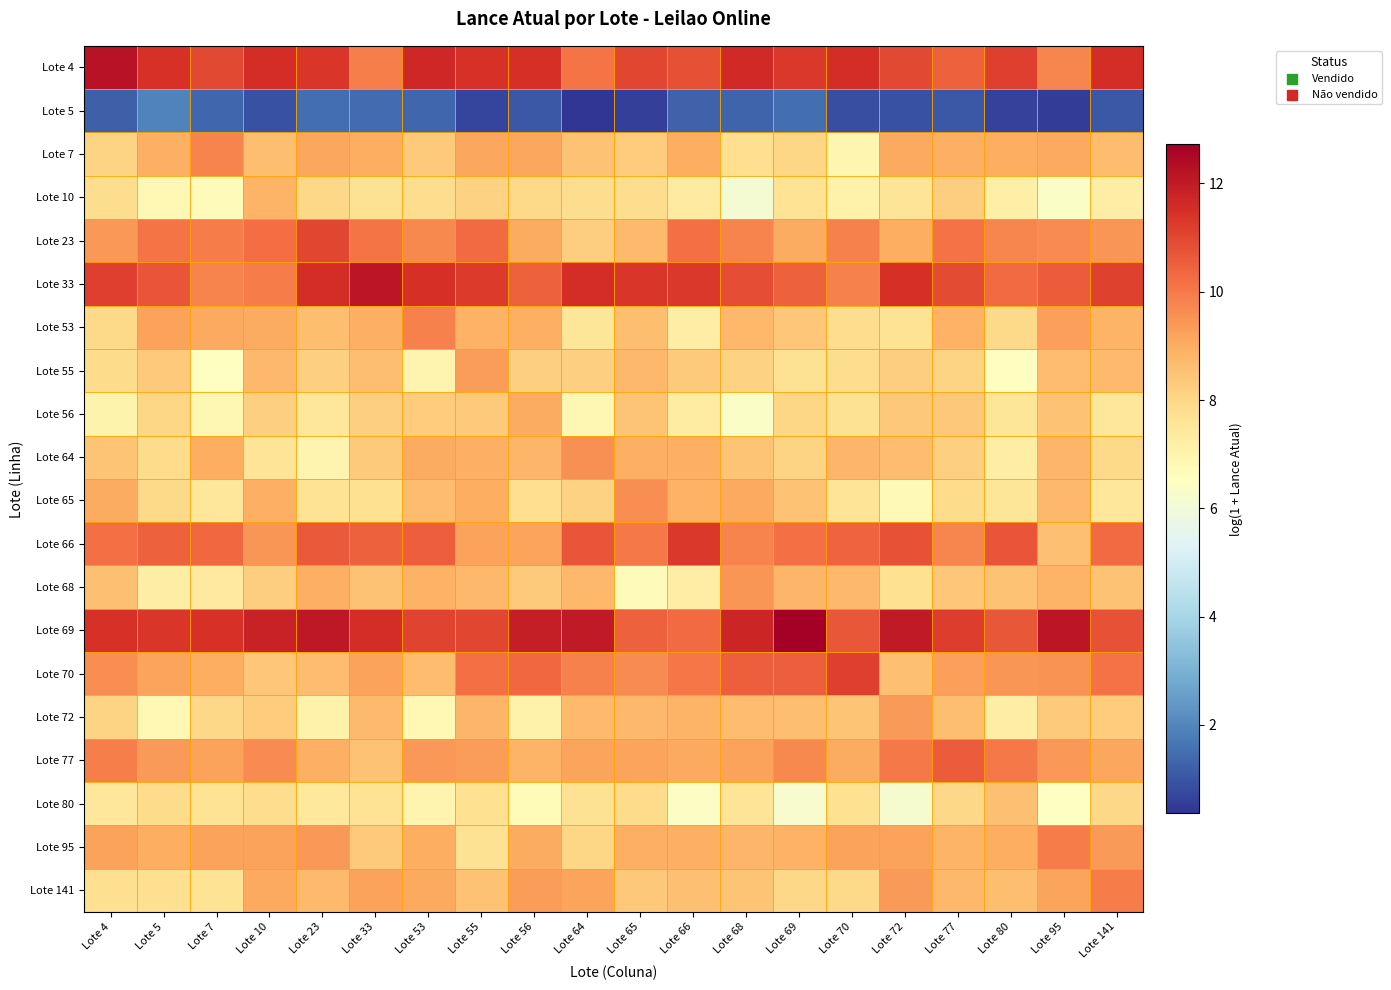

What is the minimum value shown in the chart?

0.4